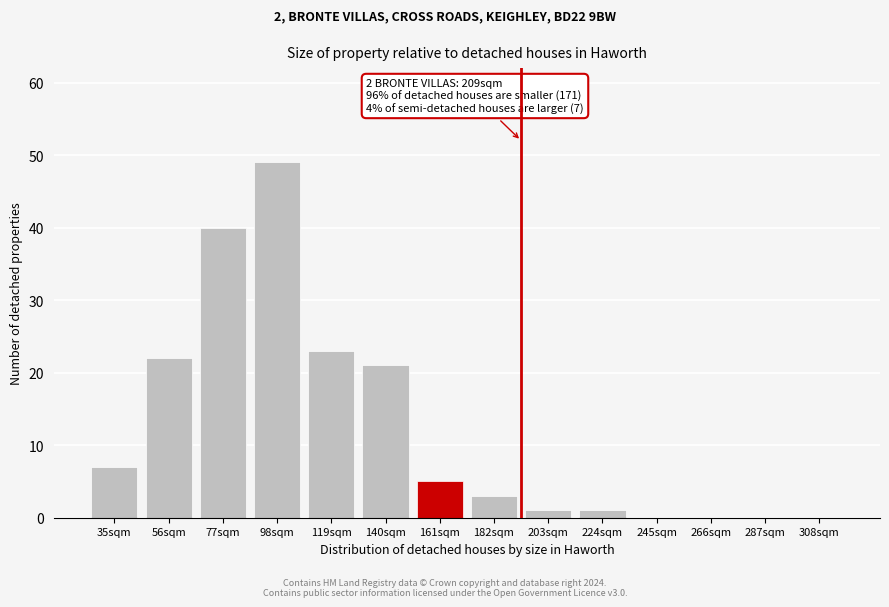

Reading left to right, transcribe all the data shown in this chart.

35sqm=7	56sqm=22	77sqm=40	98sqm=49	119sqm=23	140sqm=21	161sqm=5	182sqm=3	203sqm=1	224sqm=1	245sqm=0	266sqm=0	287sqm=0	308sqm=0